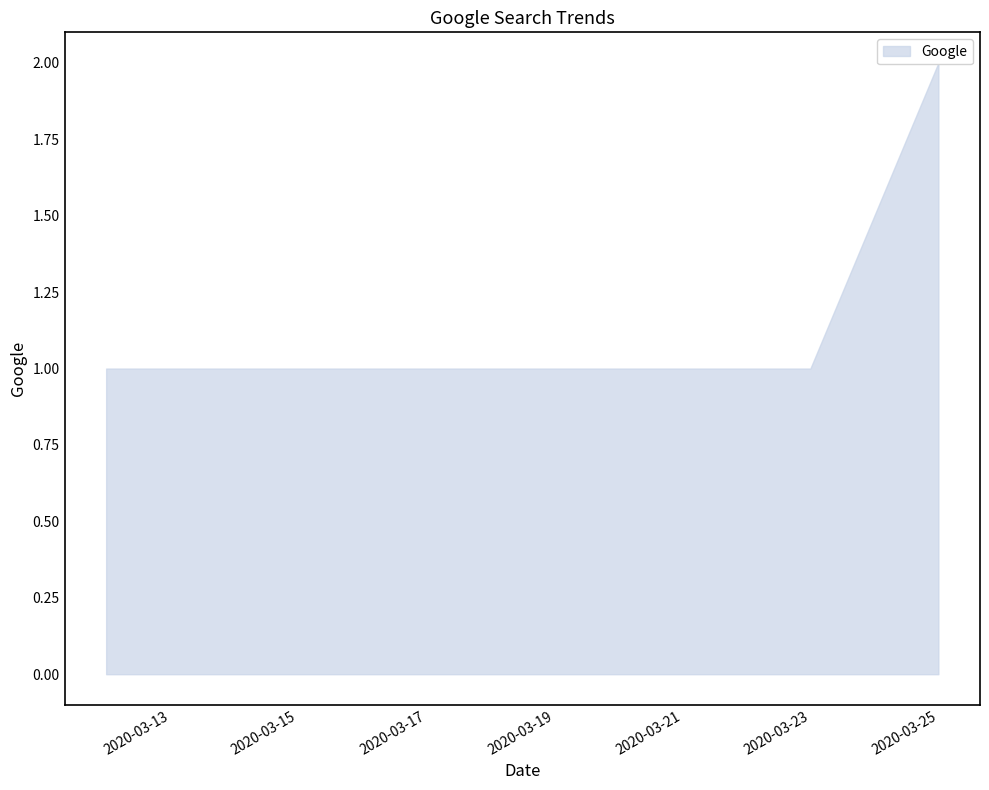

Is it true that the value at 2020-03-22 is 2?

False